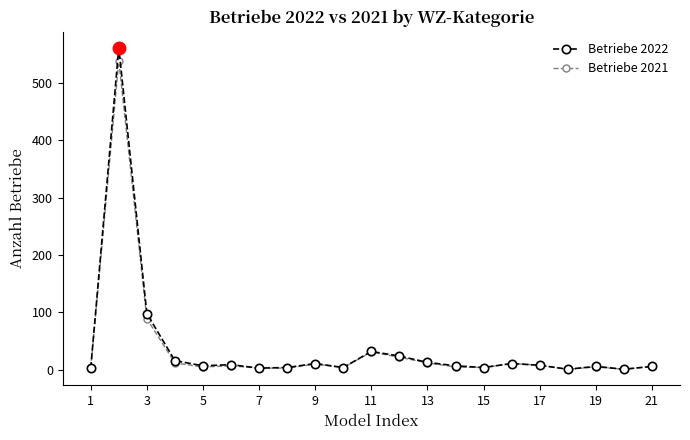

Count the number of data series in this chart.

2